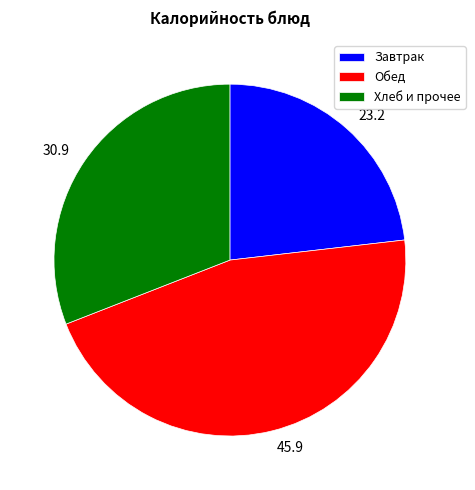

Do 23.2 and 30.9 together represent more than half of the pie?

Yes